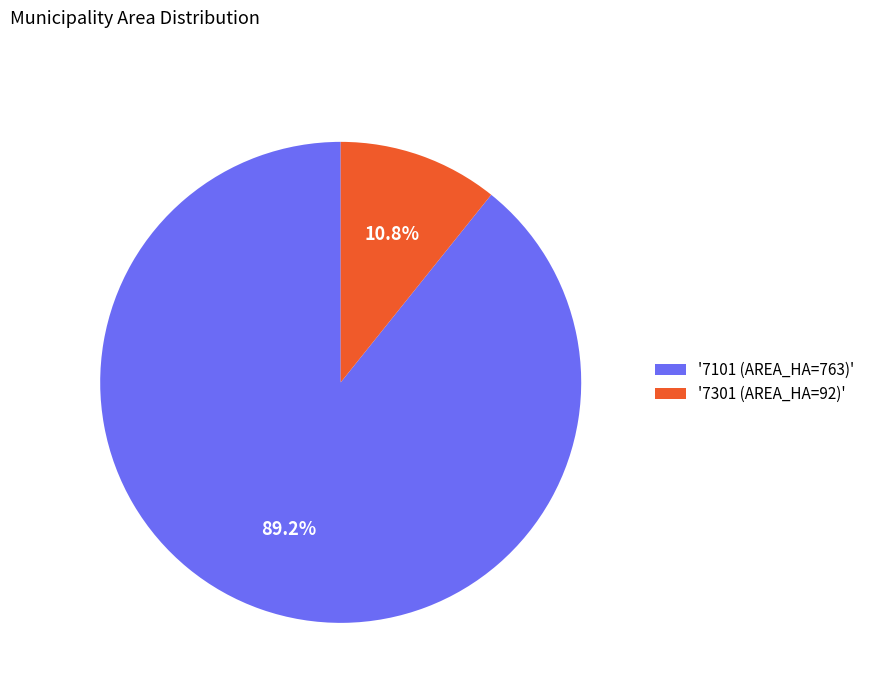

What percentage is NOT represented by '7101 (AREA_HA=763)'?

10.8%